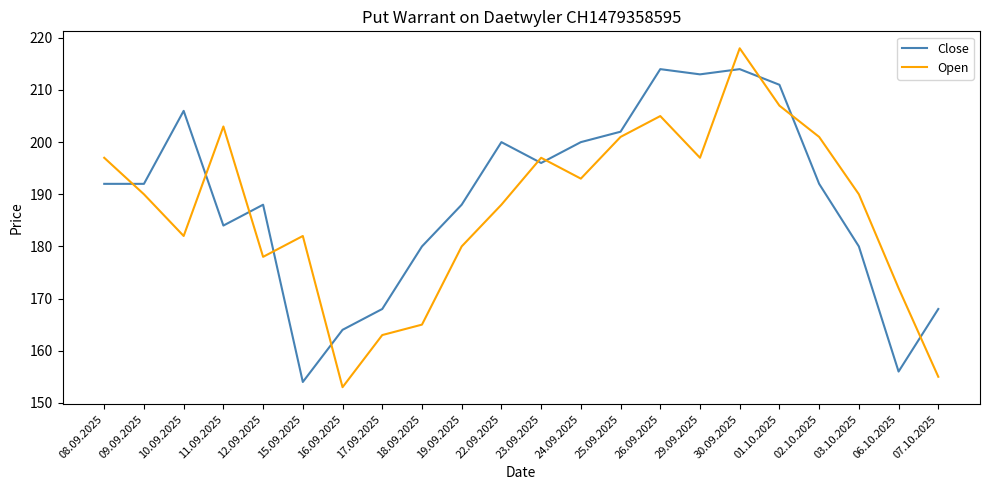

What is the difference between the Open values at 12.09.2025 and 03.10.2025?

12